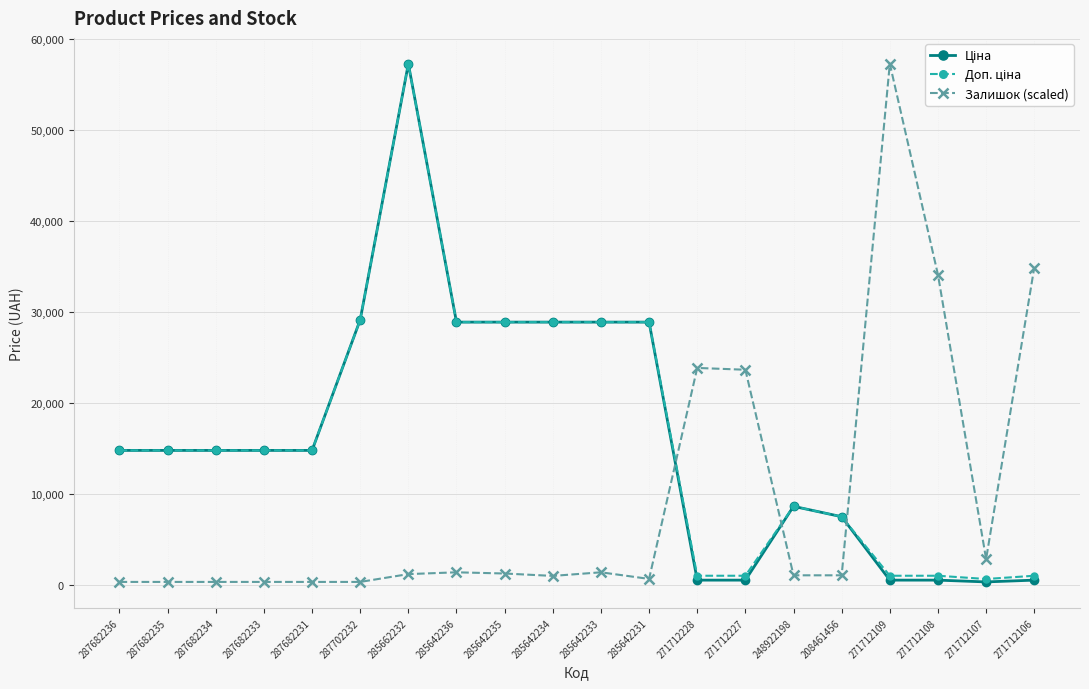

At how many categories does at least one series exceed 9756?

17